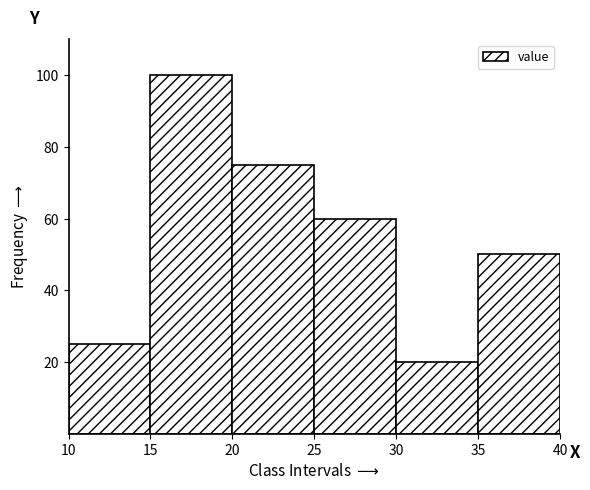

Reading left to right, list every bar in this chart as the range it spans on the x-axis followed by its height. The values are not printed on the chart, so give them approximately, as read against the axis.

10 to 15: 26
15 to 20: 100
20 to 25: 76
25 to 30: 60
30 to 35: 20
35 to 40: 50